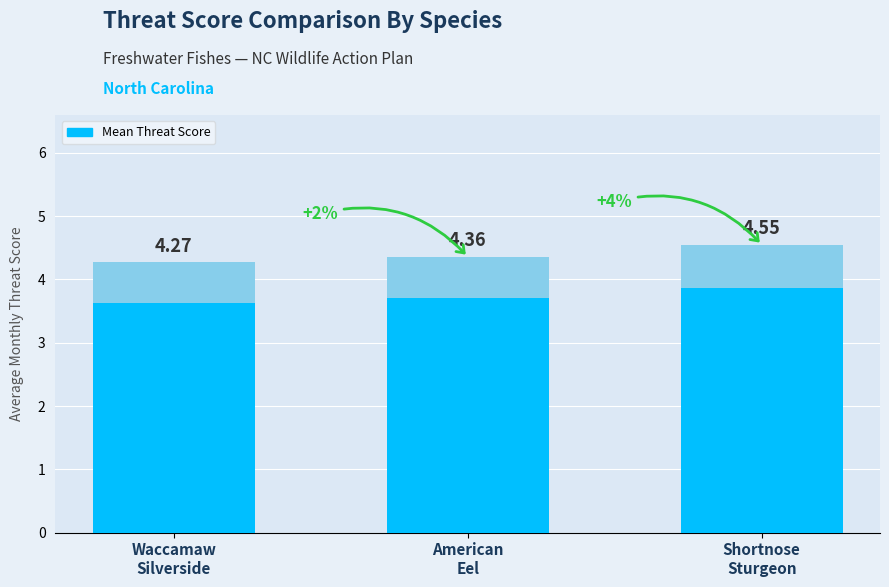

Does the chart contain any negative values?

No